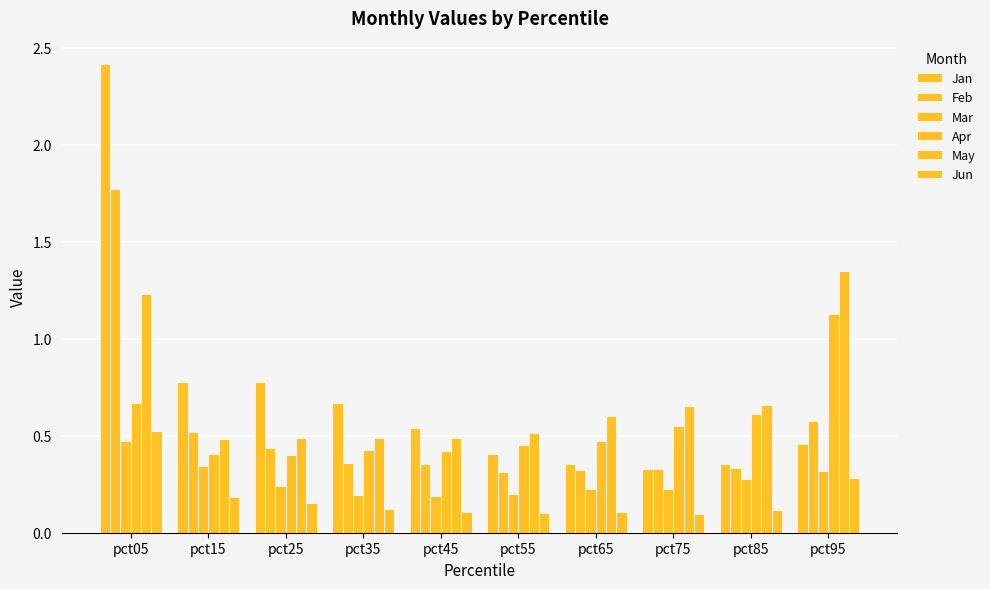

Reading right to left, what are all the values shown in this chart?

Jan: 0.5	0.4	0.3	0.4	0.4	0.5	0.7	0.8	0.8	2.4
Feb: 0.6	0.3	0.3	0.3	0.3	0.4	0.4	0.4	0.5	1.8
Mar: 0.3	0.3	0.2	0.2	0.2	0.2	0.2	0.2	0.3	0.5
Apr: 1.1	0.6	0.5	0.5	0.4	0.4	0.4	0.4	0.4	0.7
May: 1.3	0.7	0.7	0.6	0.5	0.5	0.5	0.5	0.5	1.2
Jun: 0.3	0.1	0.1	0.1	0.1	0.1	0.1	0.2	0.2	0.5